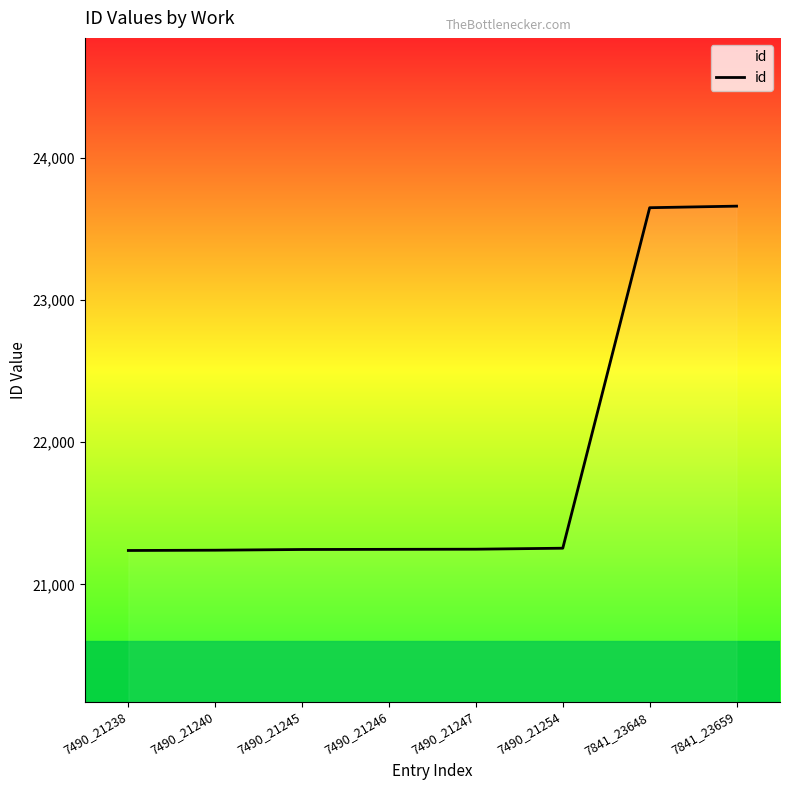

What is the greatest value displayed?

23659